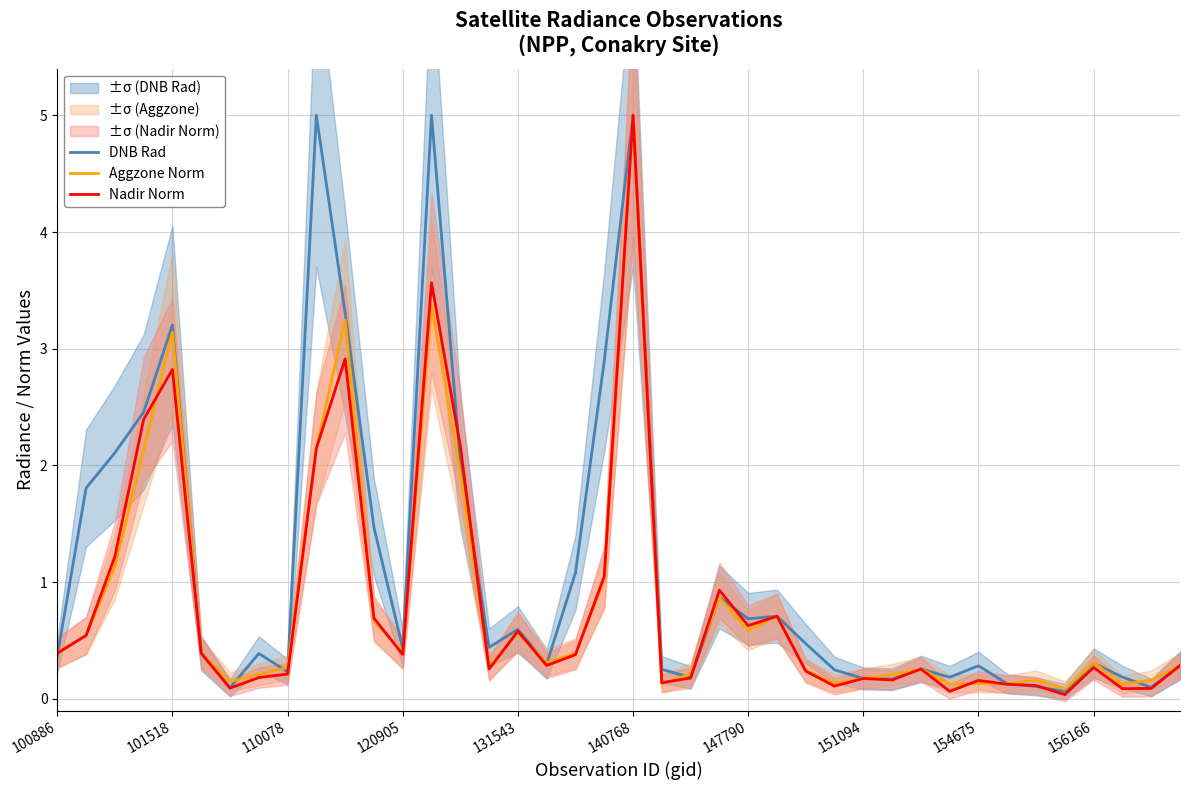

At which label does Nadir Norm reach its peak?

140768